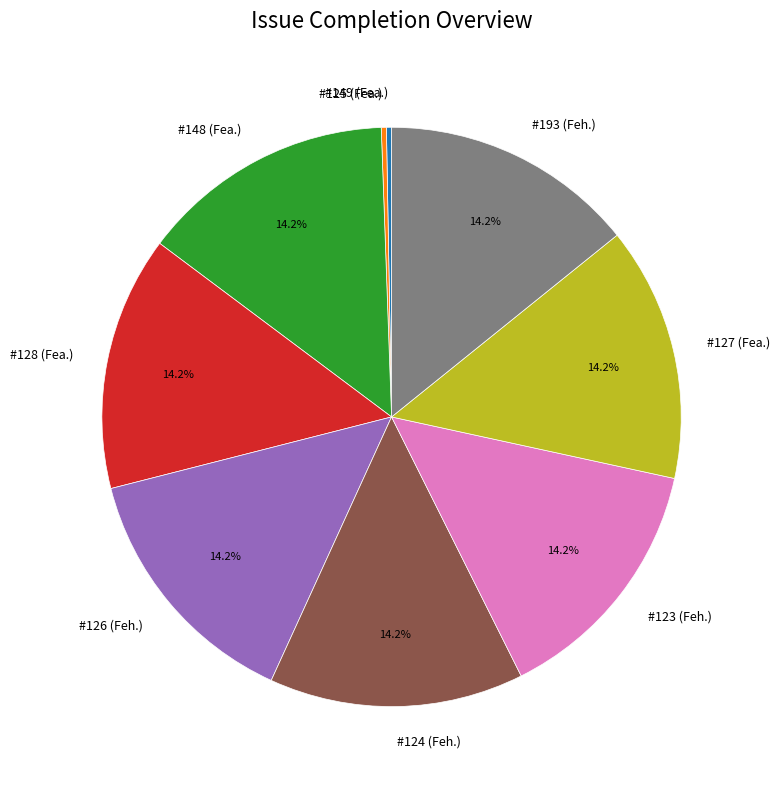

To the nearest percent, what is the difference between the largest and smallest slice percentages?

14%